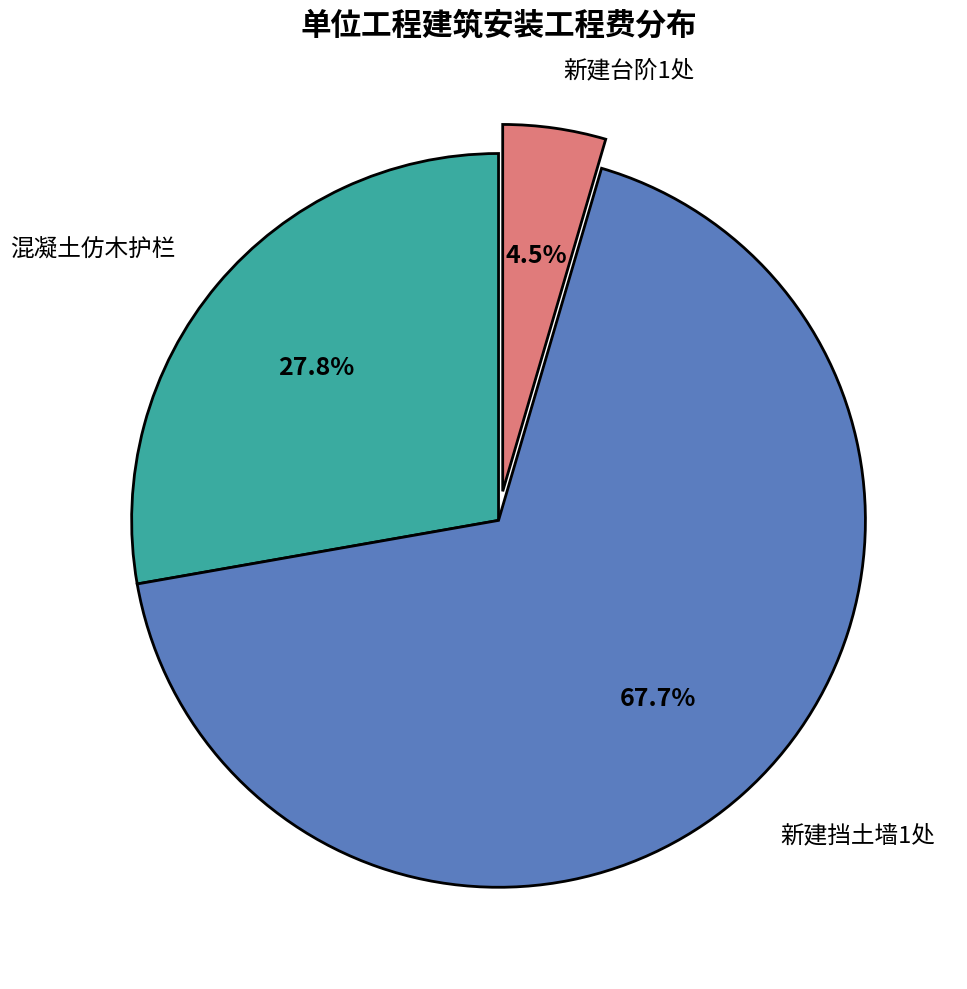

Is there a majority slice in this chart?

Yes